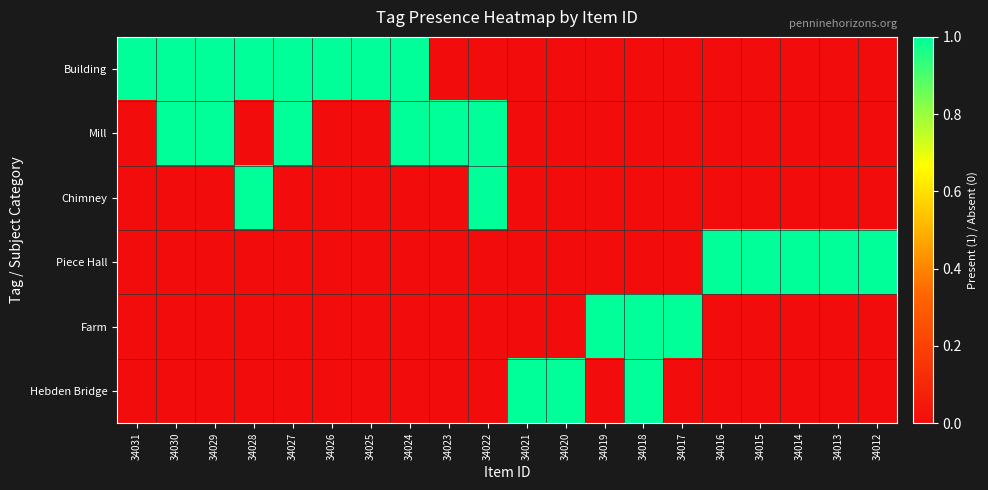

Reading left to right, transcribe all the data shown in this chart.

Building: 34031=1	34030=1	34029=1	34028=1	34027=1	34026=1	34025=1	34024=1	34023=0	34022=0	34021=0	34020=0	34019=0	34018=0	34017=0	34016=0	34015=0	34014=0	34013=0	34012=0
Mill: 34031=0	34030=1	34029=1	34028=0	34027=1	34026=0	34025=0	34024=1	34023=1	34022=1	34021=0	34020=0	34019=0	34018=0	34017=0	34016=0	34015=0	34014=0	34013=0	34012=0
Chimney: 34031=0	34030=0	34029=0	34028=1	34027=0	34026=0	34025=0	34024=0	34023=0	34022=1	34021=0	34020=0	34019=0	34018=0	34017=0	34016=0	34015=0	34014=0	34013=0	34012=0
Piece Hall: 34031=0	34030=0	34029=0	34028=0	34027=0	34026=0	34025=0	34024=0	34023=0	34022=0	34021=0	34020=0	34019=0	34018=0	34017=0	34016=1	34015=1	34014=1	34013=1	34012=1
Farm: 34031=0	34030=0	34029=0	34028=0	34027=0	34026=0	34025=0	34024=0	34023=0	34022=0	34021=0	34020=0	34019=1	34018=1	34017=1	34016=0	34015=0	34014=0	34013=0	34012=0
Hebden Bridge: 34031=0	34030=0	34029=0	34028=0	34027=0	34026=0	34025=0	34024=0	34023=0	34022=0	34021=1	34020=1	34019=0	34018=1	34017=0	34016=0	34015=0	34014=0	34013=0	34012=0